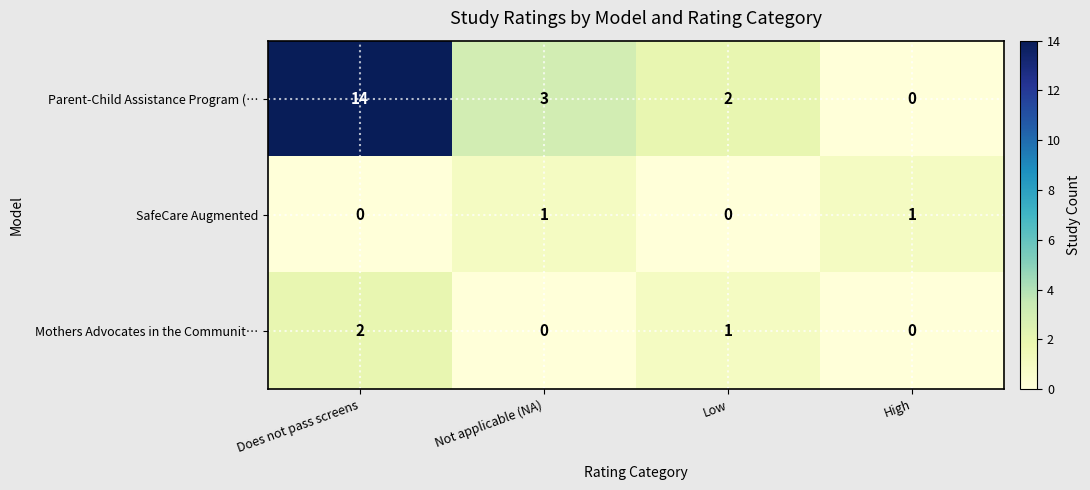

Which series has the largest total across all categories?

Parent-Child Assistance Program (…